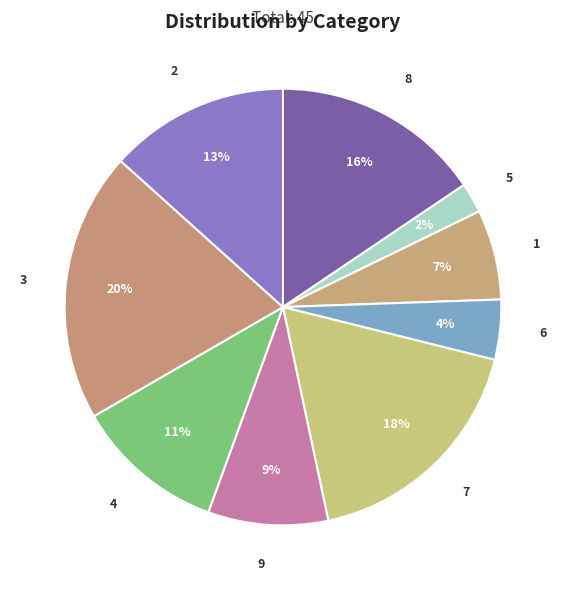

Combined, do 7 and 8 account for over 50%?

No